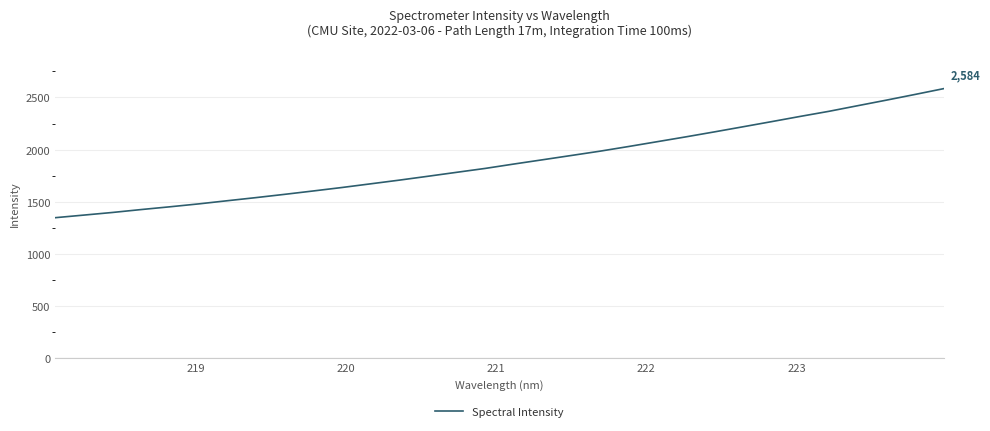

What is the maximum value shown in the chart?

2583.9